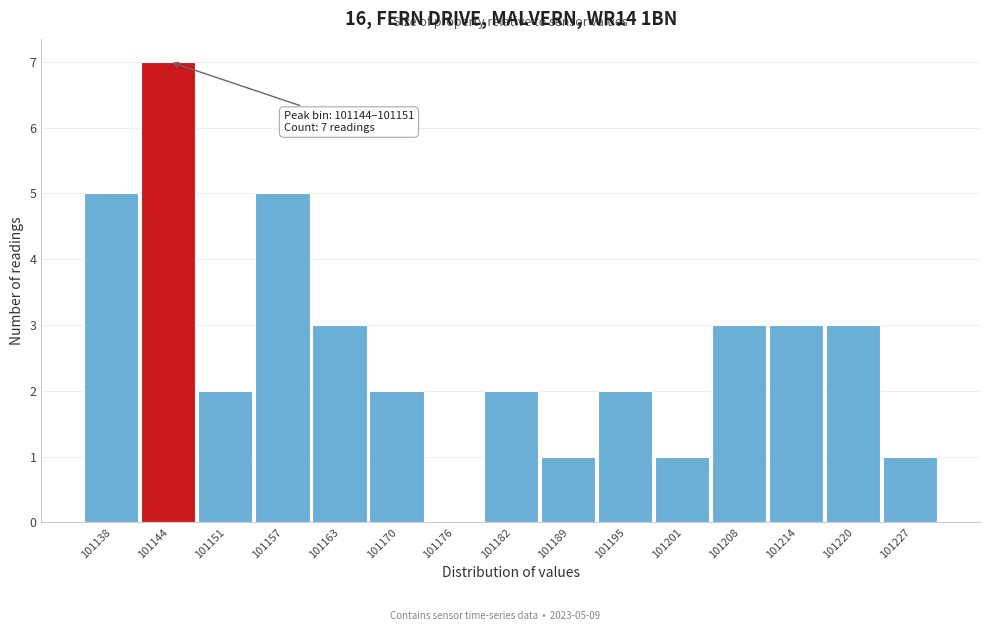

Reading left to right, transcribe all the data shown in this chart.

101138=5	101144=7	101151=2	101157=5	101163=3	101170=2	101176=0	101182=2	101189=1	101195=2	101201=1	101208=3	101214=3	101220=3	101227=1